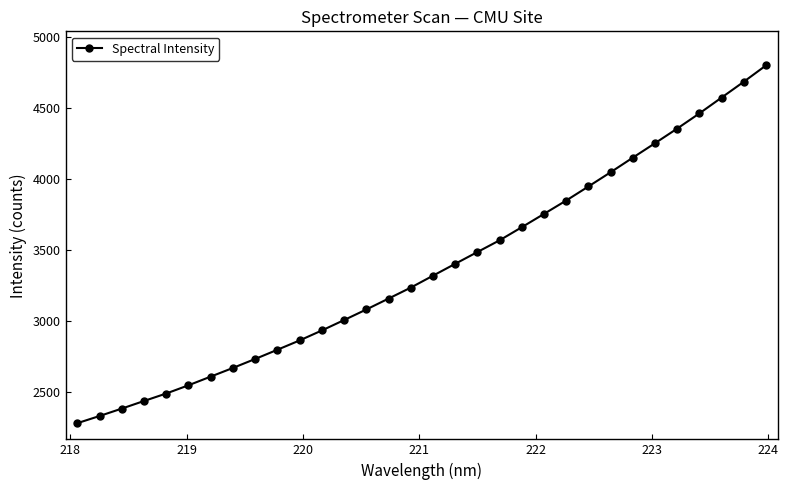

True or false: the data has more than 1 interior local peaks.

False